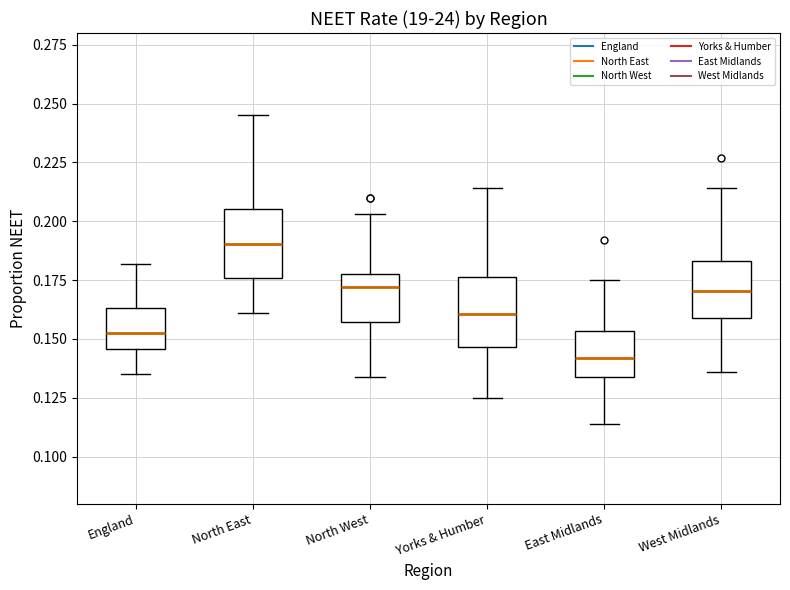

Which box's median line is the lowest?

East Midlands